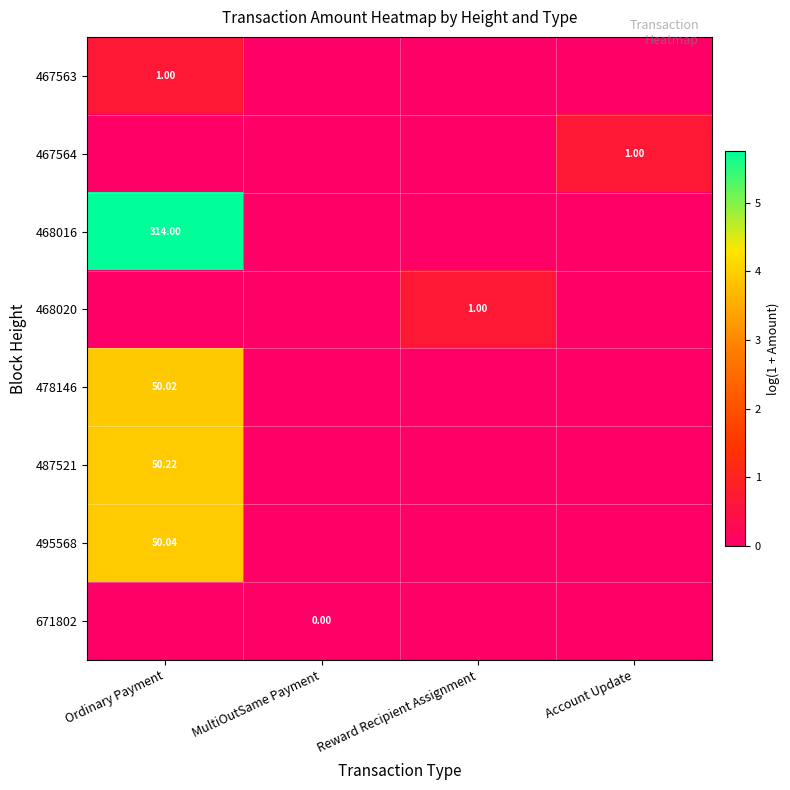

True or false: 671802 has a value of 0.0 at Reward Recipient Assignment.

True